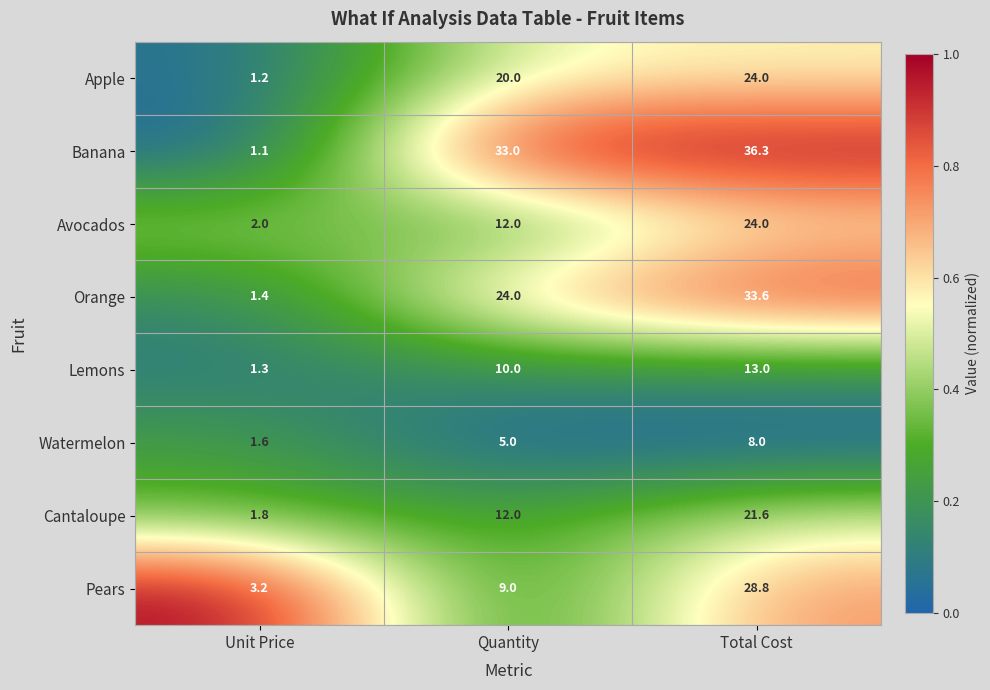

What is the difference between the maximum and second lowest values in the Pears series?

19.8